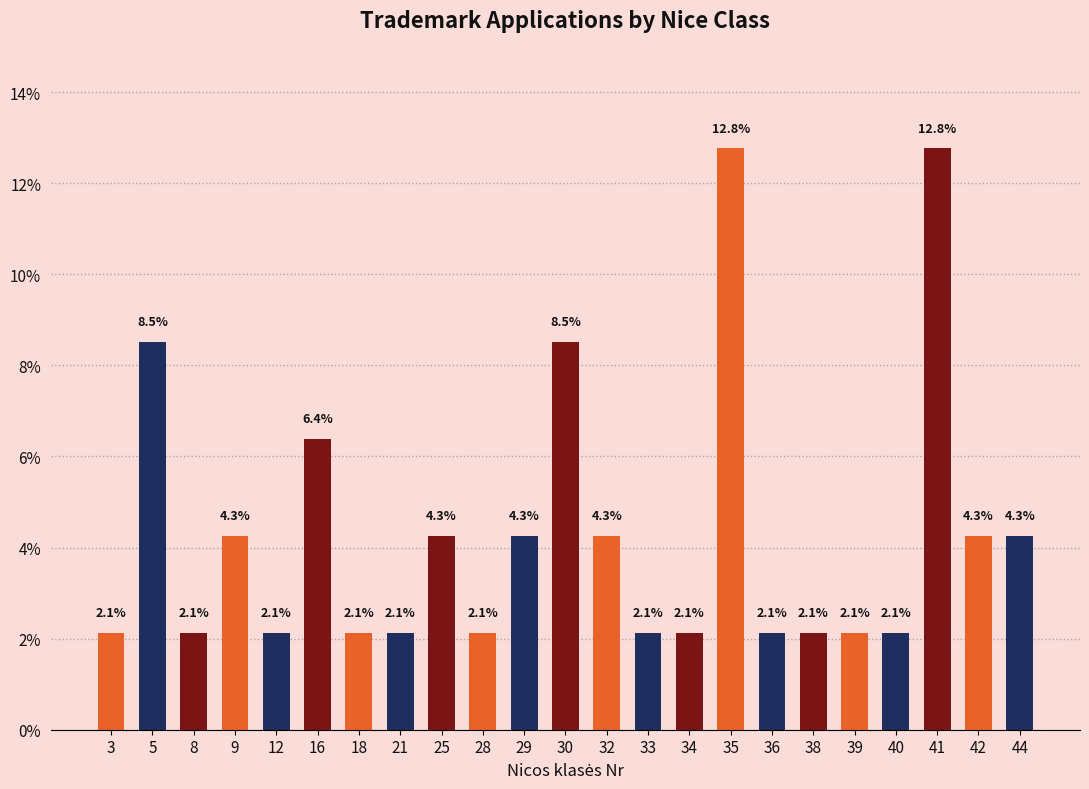

Approximately how many times larger is the value at 29 compared to 21?

2.0